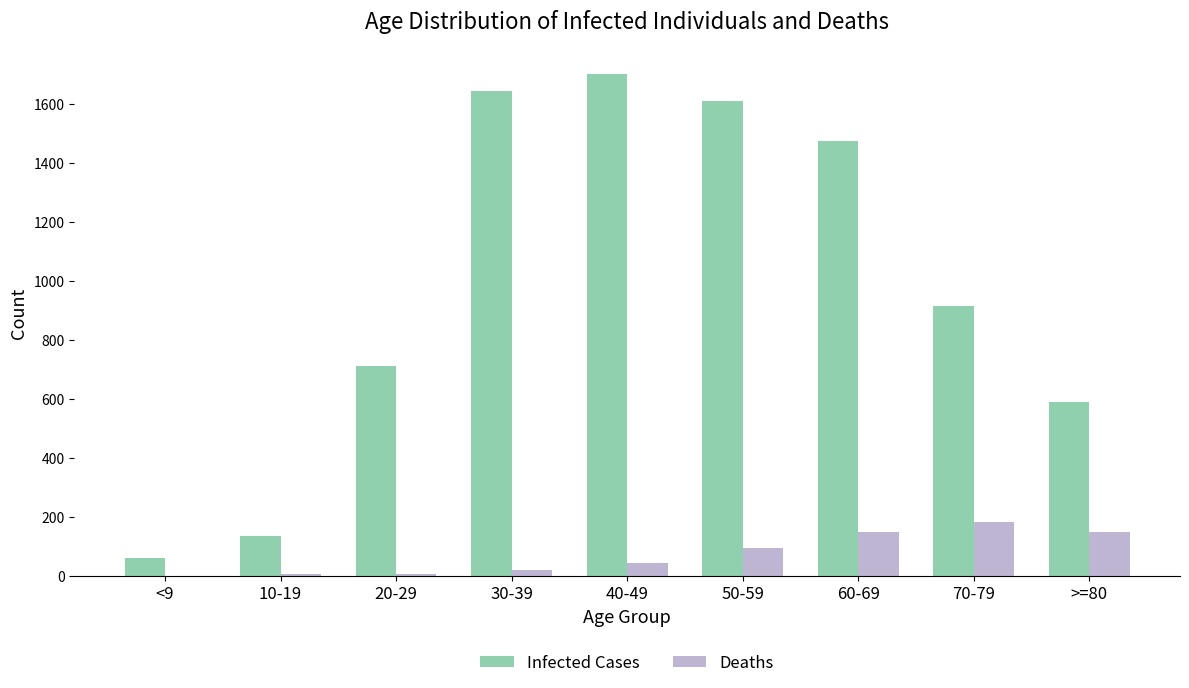

Count the number of categories in the chart.

9